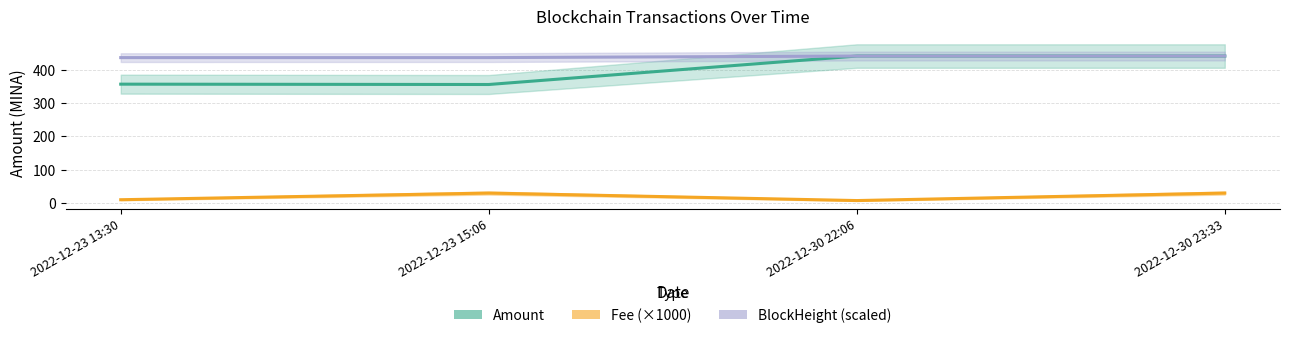

Does the chart display data point markers on the line(s)?

No